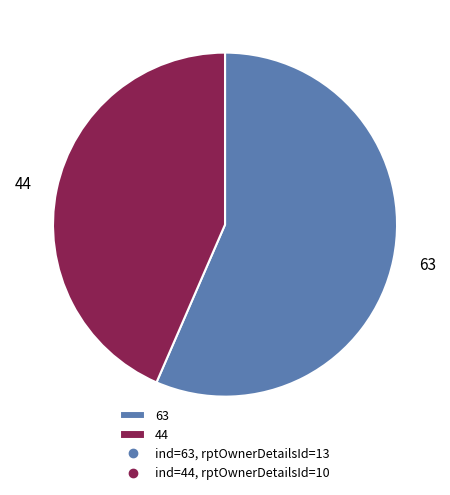

Rank the categories by value from highest to lowest.

63, 44